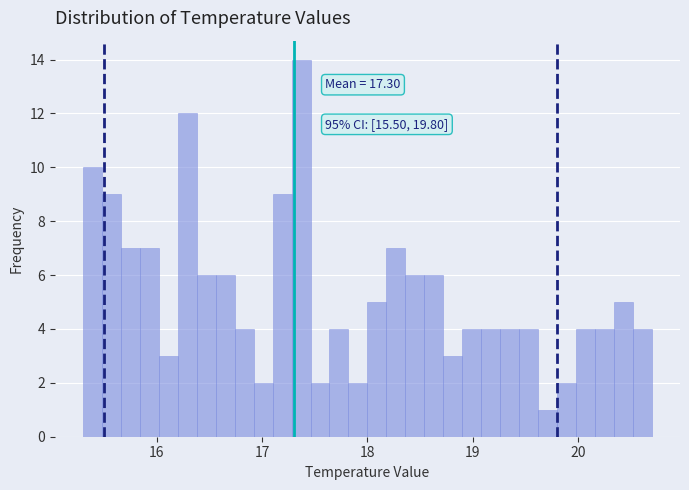

Read against the x-axis, roughly where is the centre of the tallest bar?

17.4